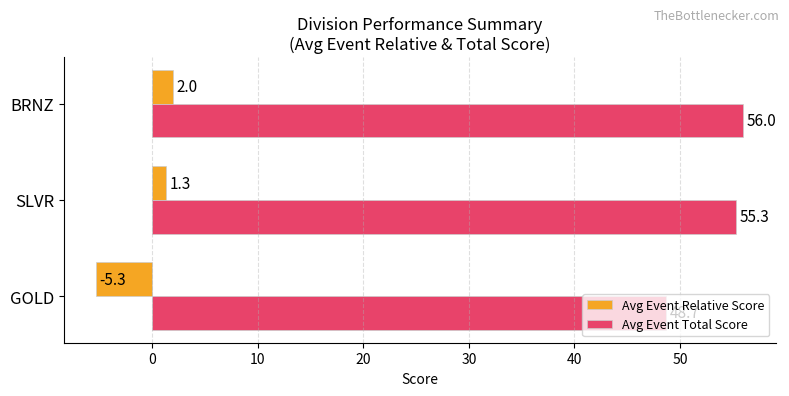

Where is Avg Event Relative Score nearest to the value -1?

SLVR